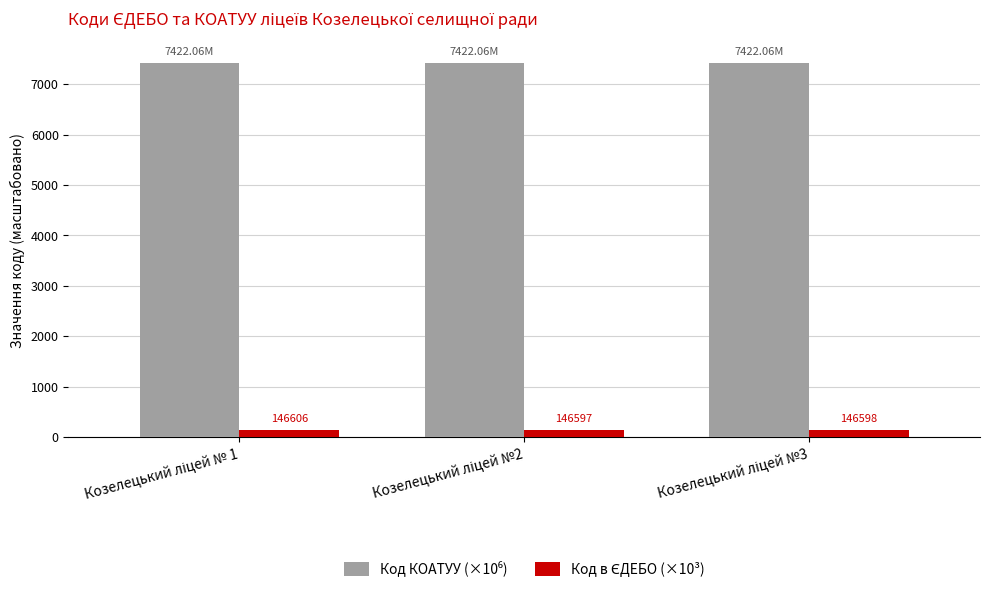

The value of Код в ЄДЕБО (×10³) at Козелецький ліцей №2 is 146.6. True or false?

True